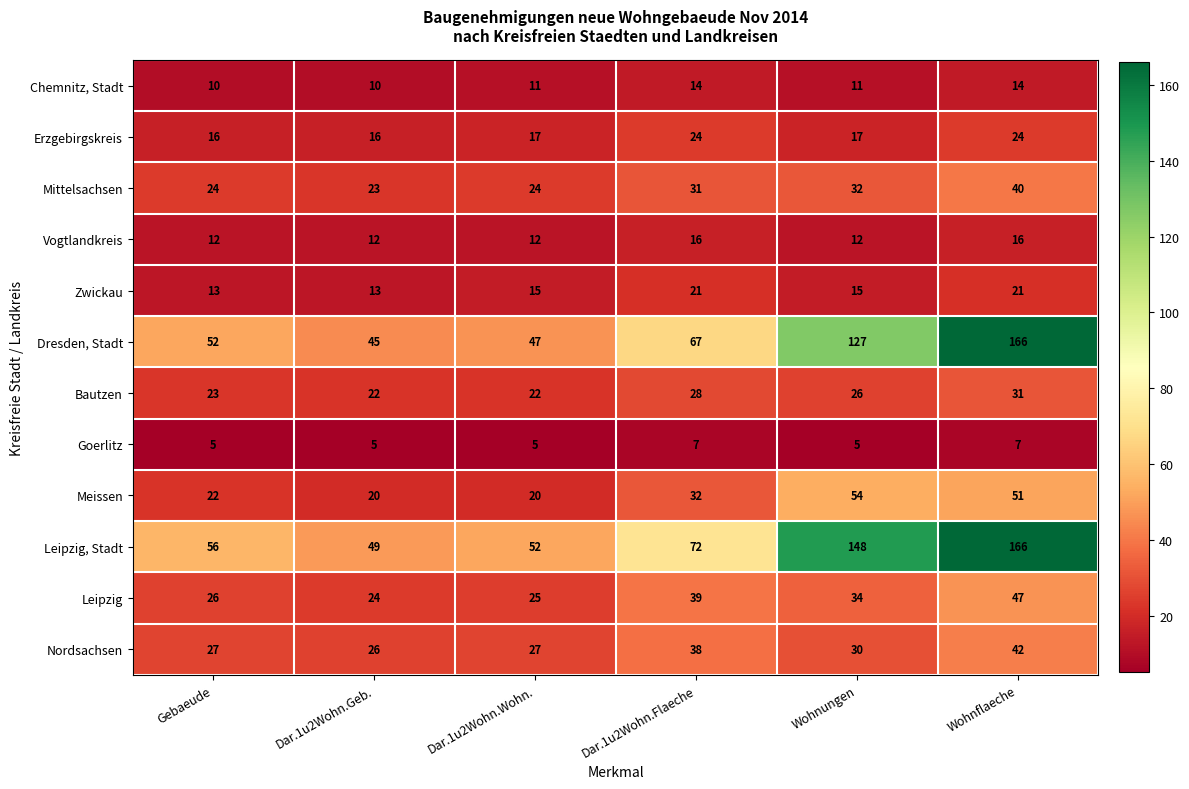

What is the minimum value for Dresden, Stadt?

45